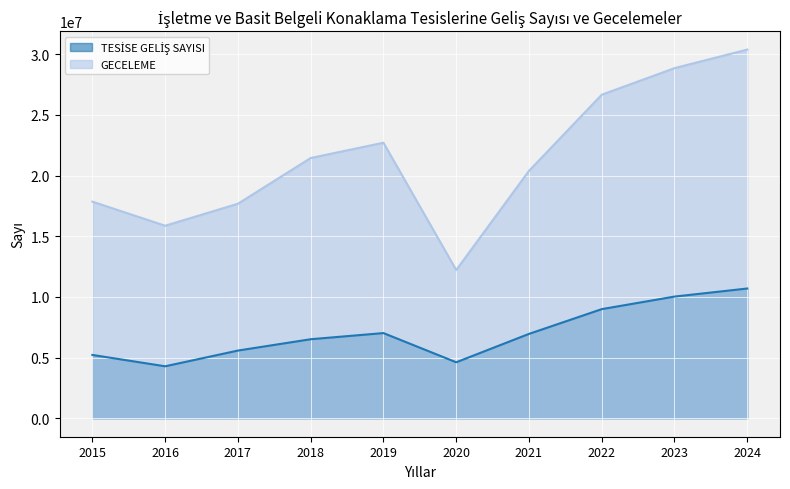

What is the maximum value for GECELEME?

30381718